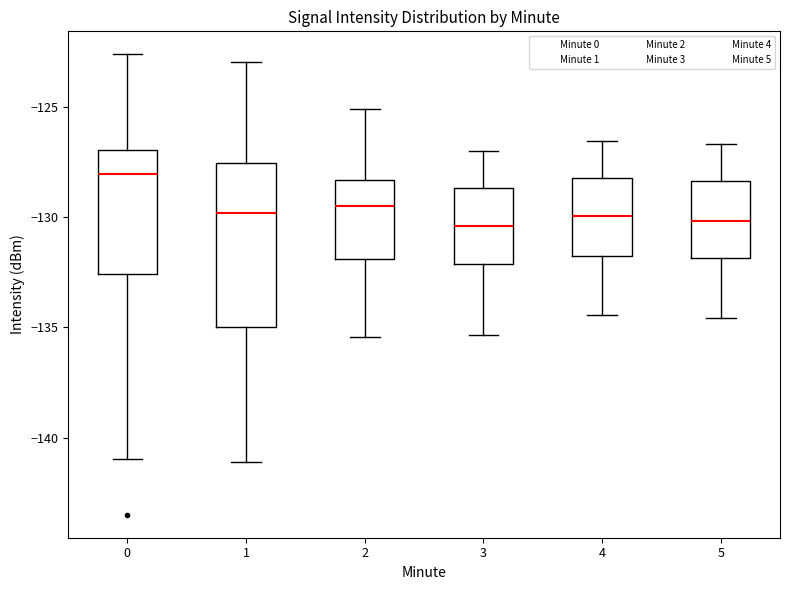

Where does the upper whisker of the box at x = 0 end on the y-axis? The values are not printed on the chart, so give them approximately, as read against the axis.

-122.5